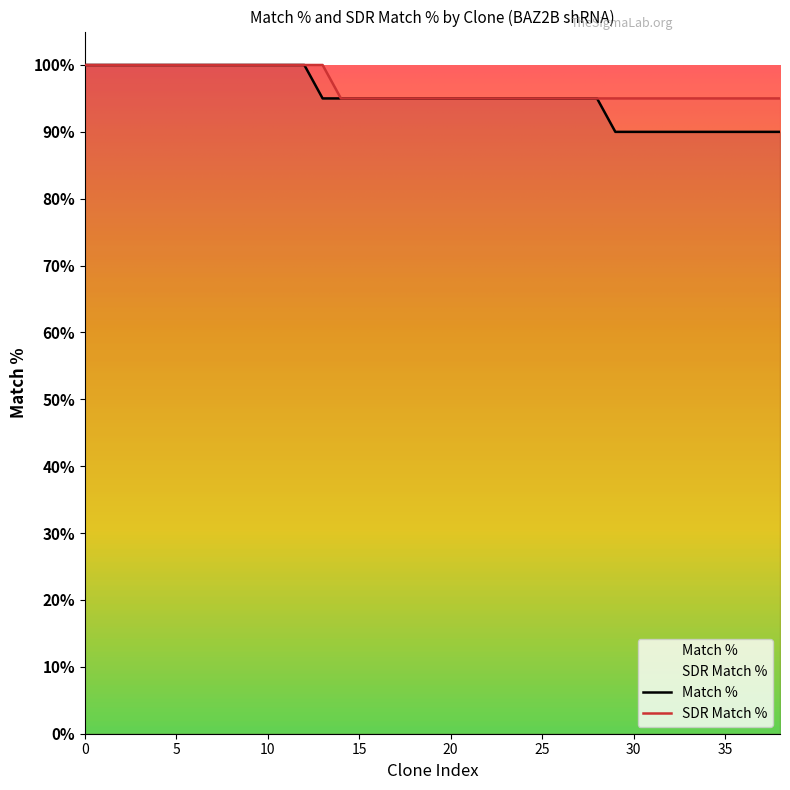

What is the difference between the second highest and second lowest values in the SDR Match % series?

5